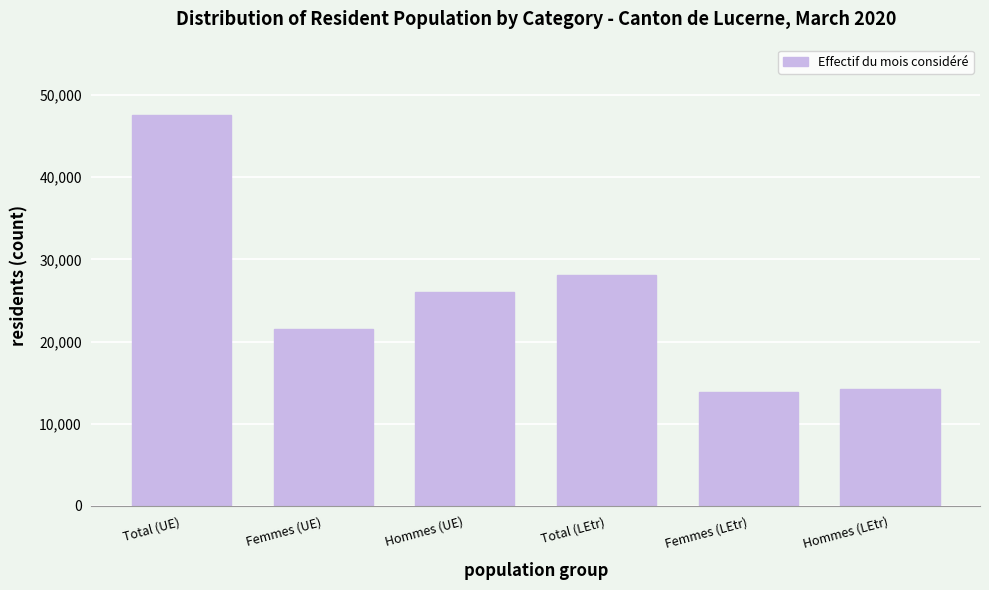

Reading left to right, transcribe all the data shown in this chart.

Total (UE)=47566	Femmes (UE)=21535	Hommes (UE)=26031	Total (LEtr)=28130	Femmes (LEtr)=13915	Hommes (LEtr)=14215